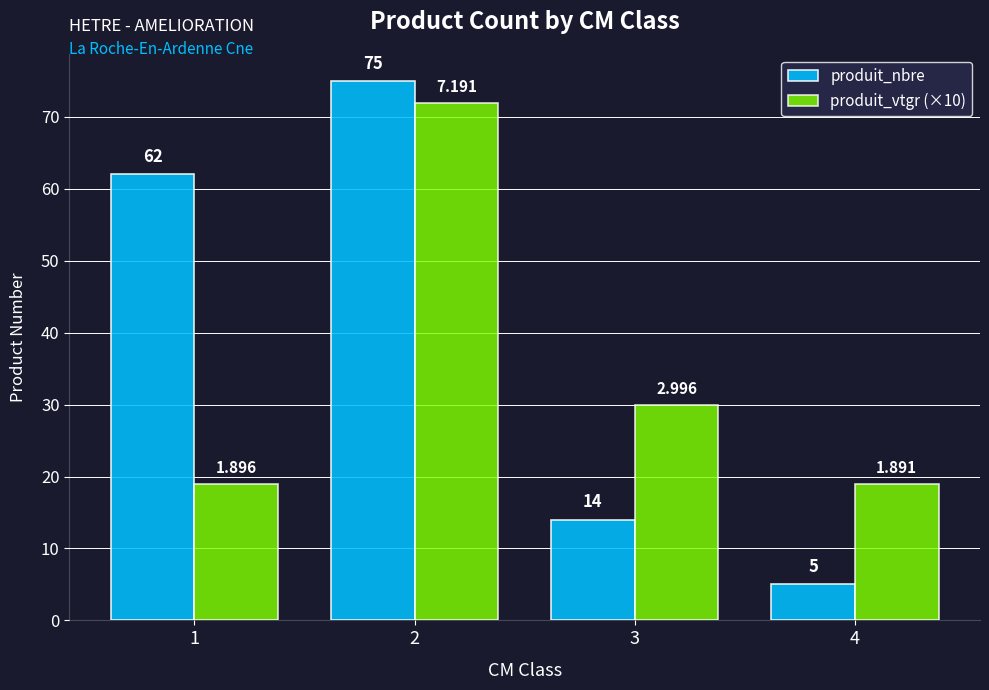

Rank the series at 3 from highest to lowest value.

produit_vtgr (×10), produit_nbre